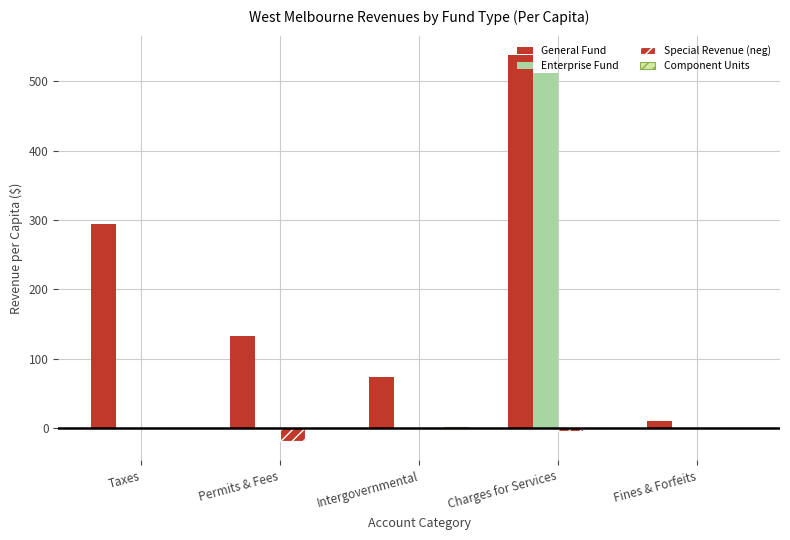

What is the difference between the maximum and second lowest values in the Special Revenue (neg) series?

3.3